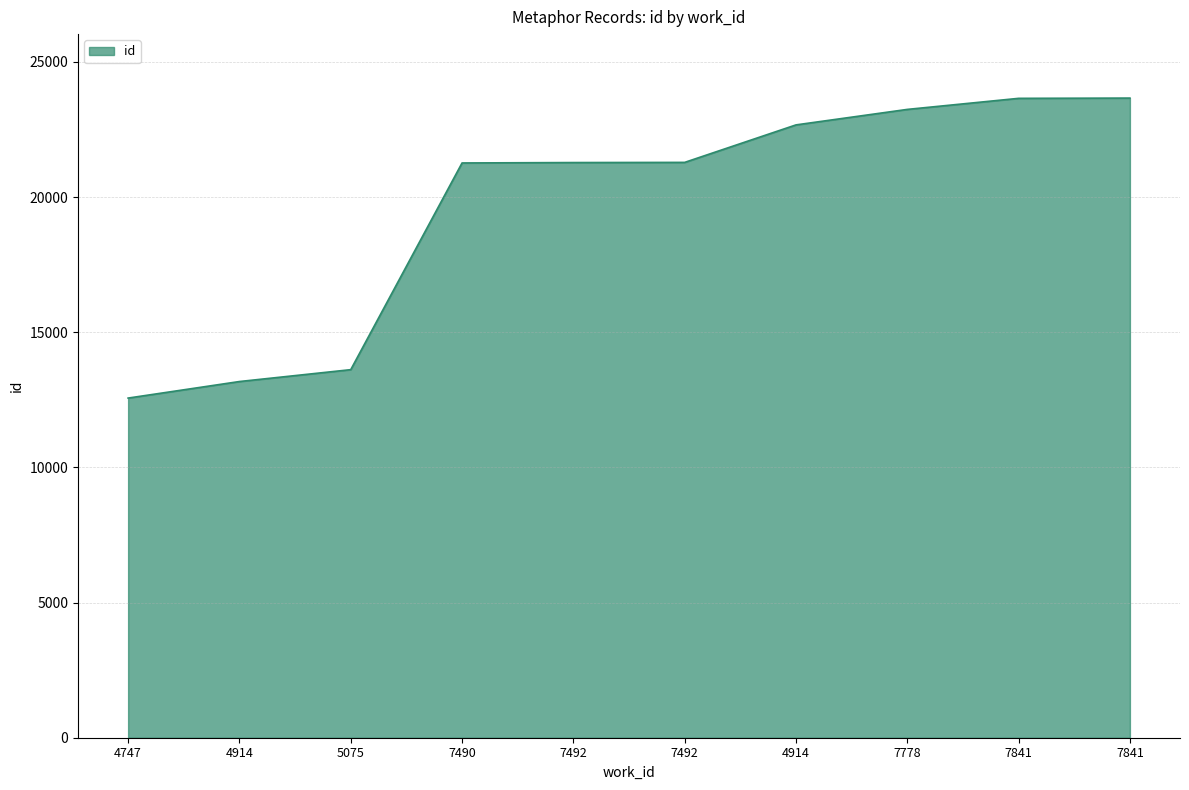

How many lines are shown in the chart?

1